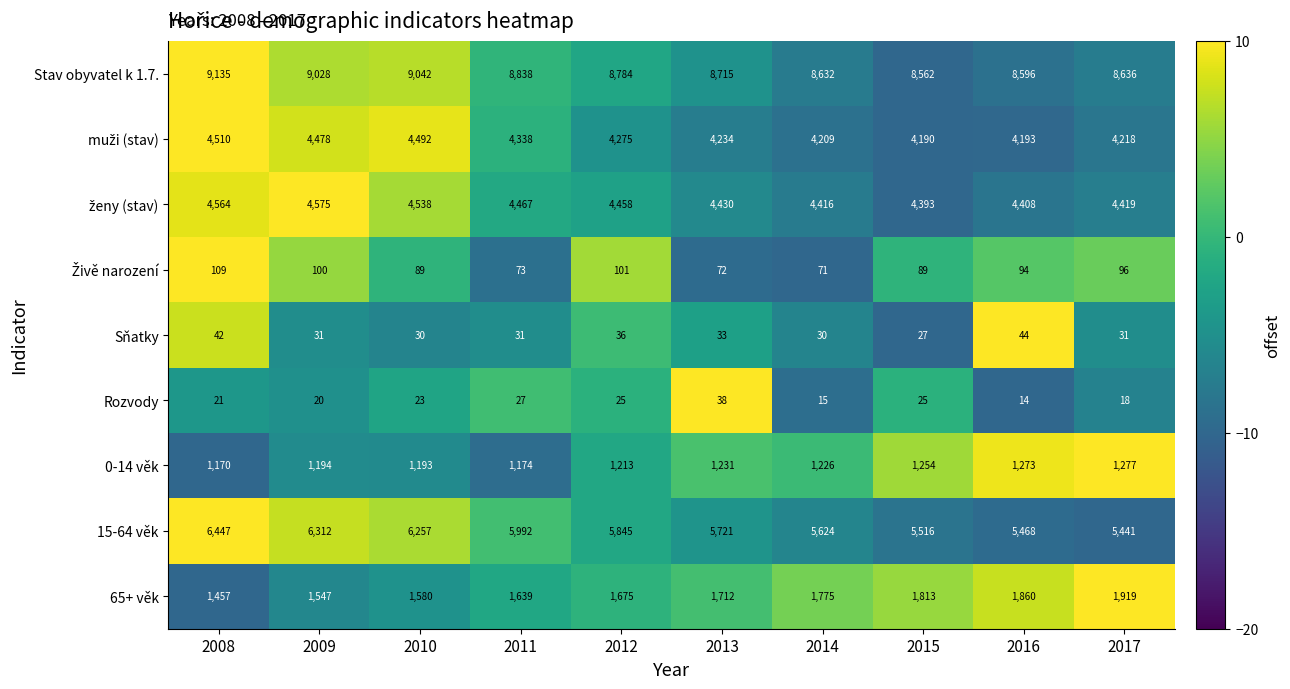

What value does the 0-14 věk series have at 2015, to the nearest 5?

1255